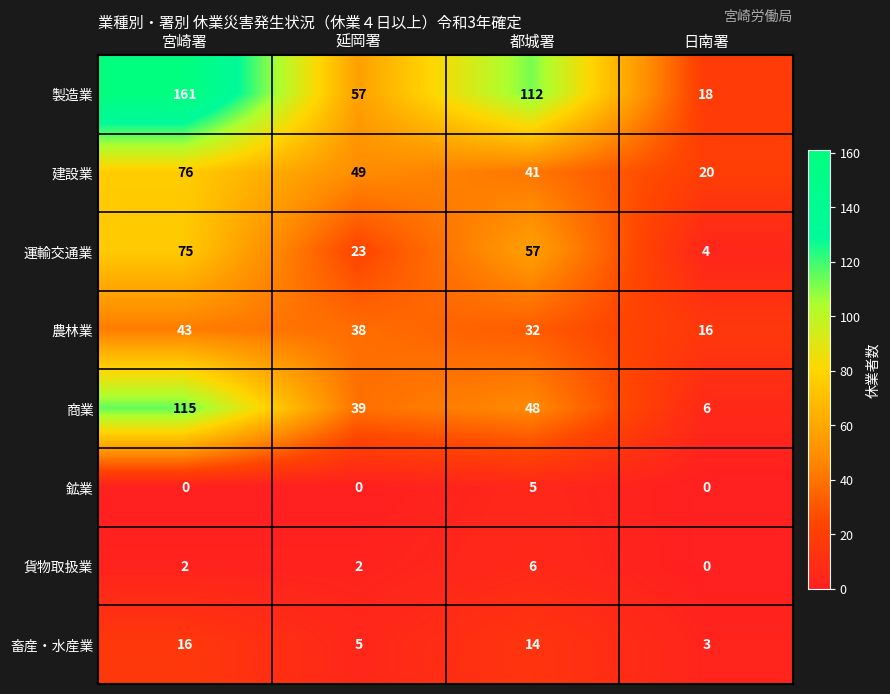

How many 建設業 values are between 41 and 76?

3